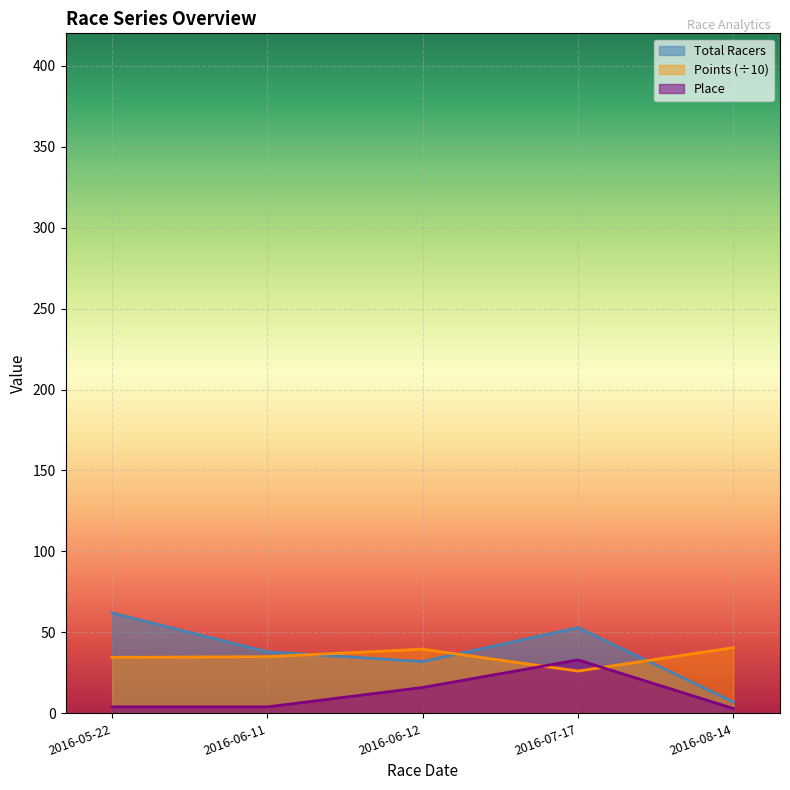

What is the sum of all Points values?

175.9